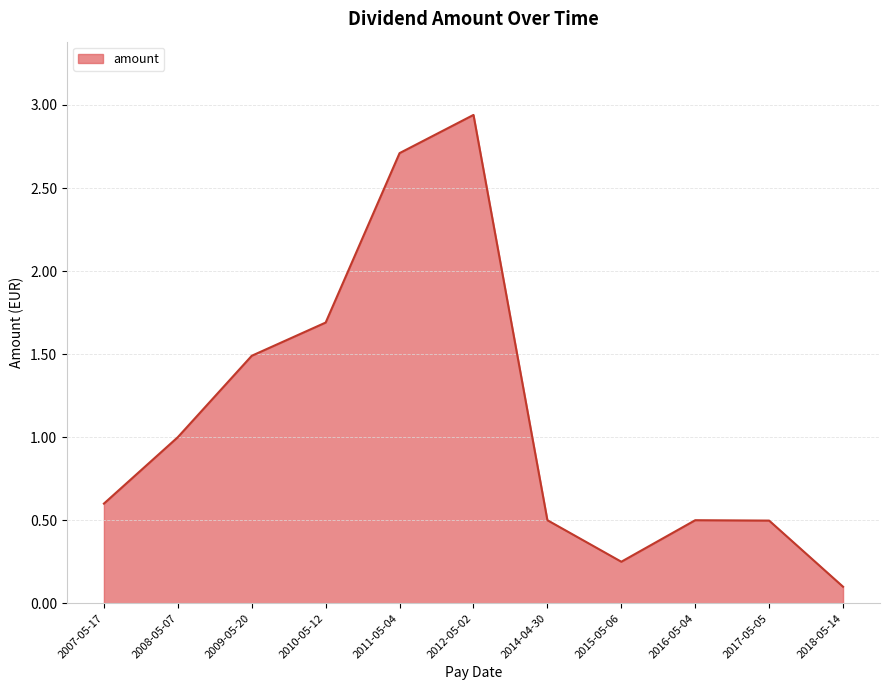

Between 2015-05-06 and 2018-05-14, which is larger?

2015-05-06